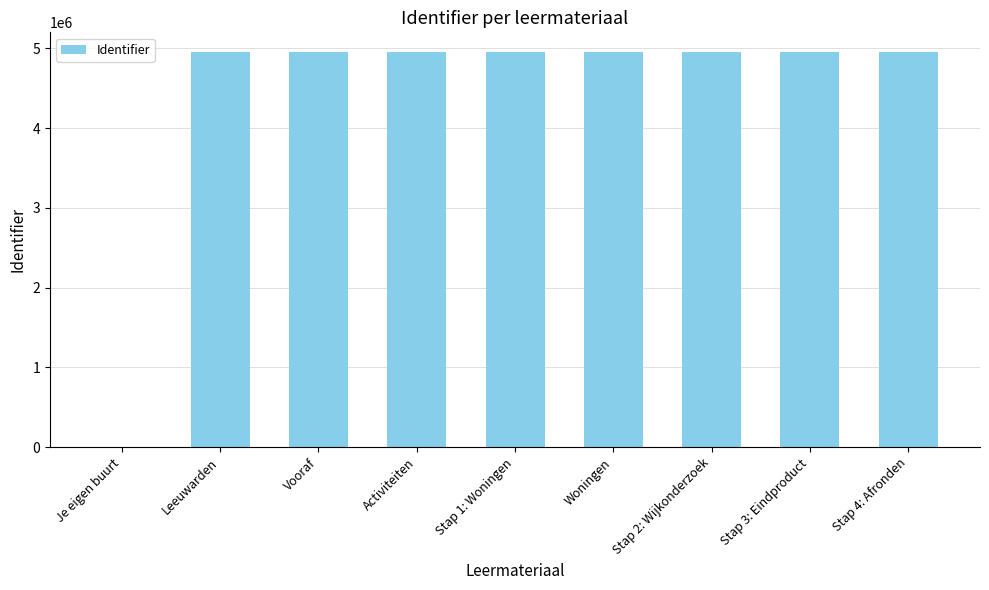

At which label is the value closest to 2476614?

Leeuwarden